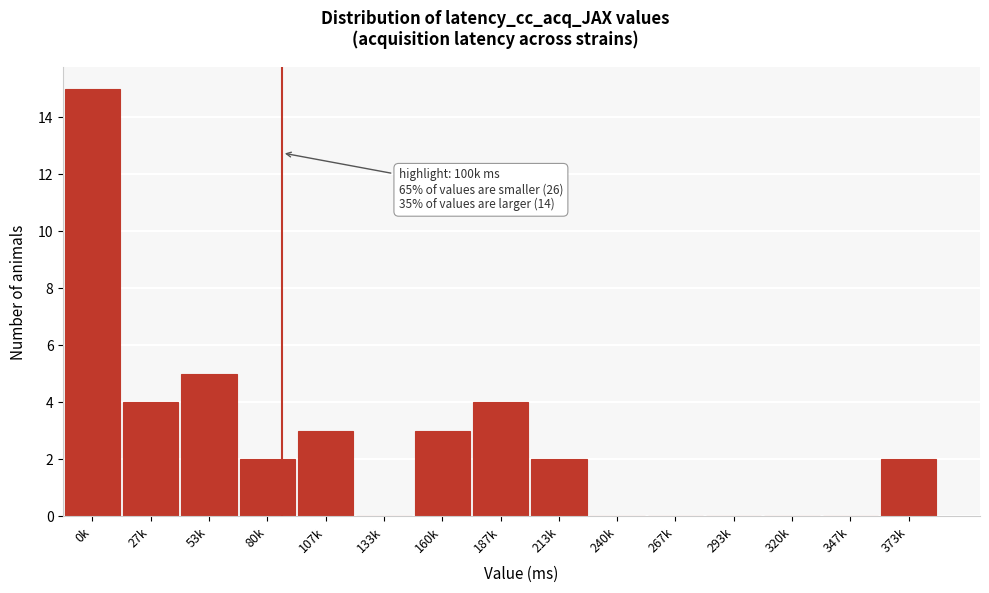

Reading left to right, list all the values displayed in this chart.

0k=15	27k=4	53k=5	80k=2	107k=3	133k=0	160k=3	187k=4	213k=2	240k=0	267k=0	293k=0	320k=0	347k=0	373k=2